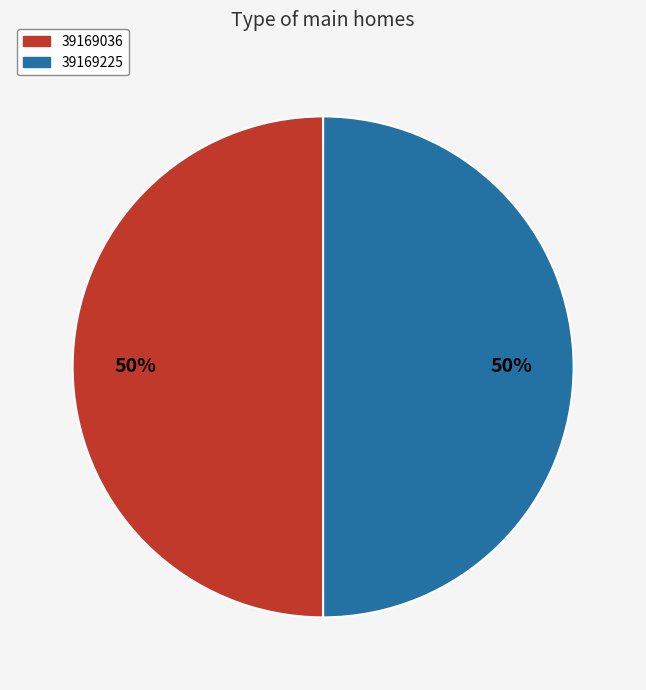

Count the number of slices in the pie.

2